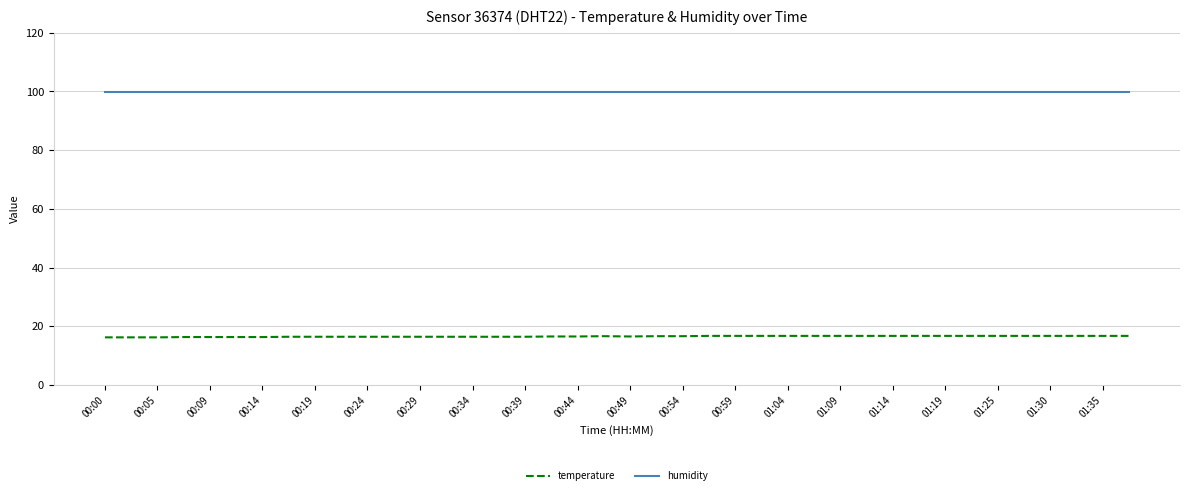

Rank the series by their maximum value, from highest to lowest.

humidity, temperature